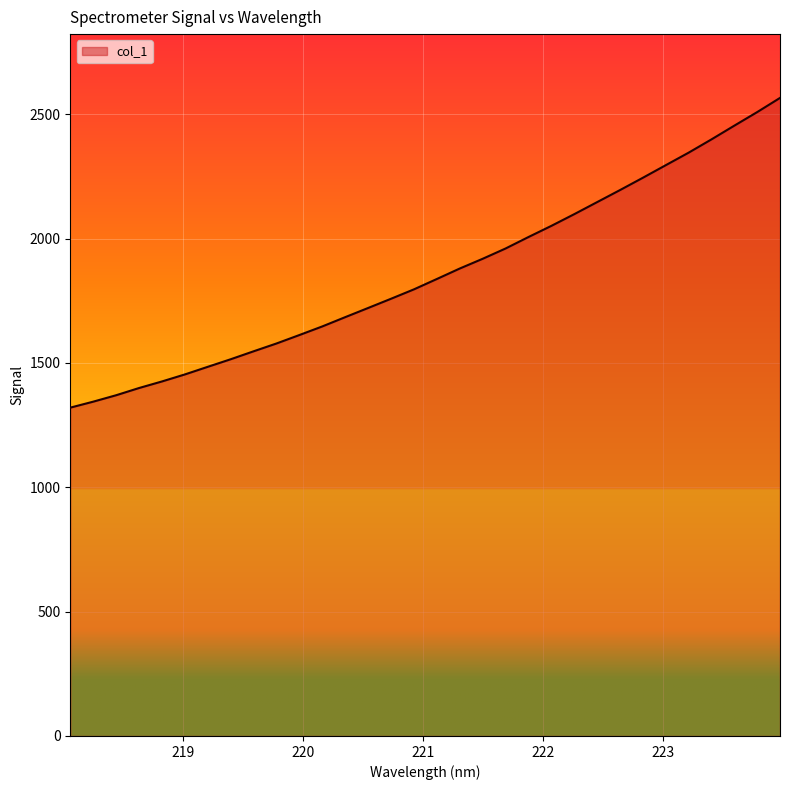

What is the minimum value shown in the chart?

1320.1